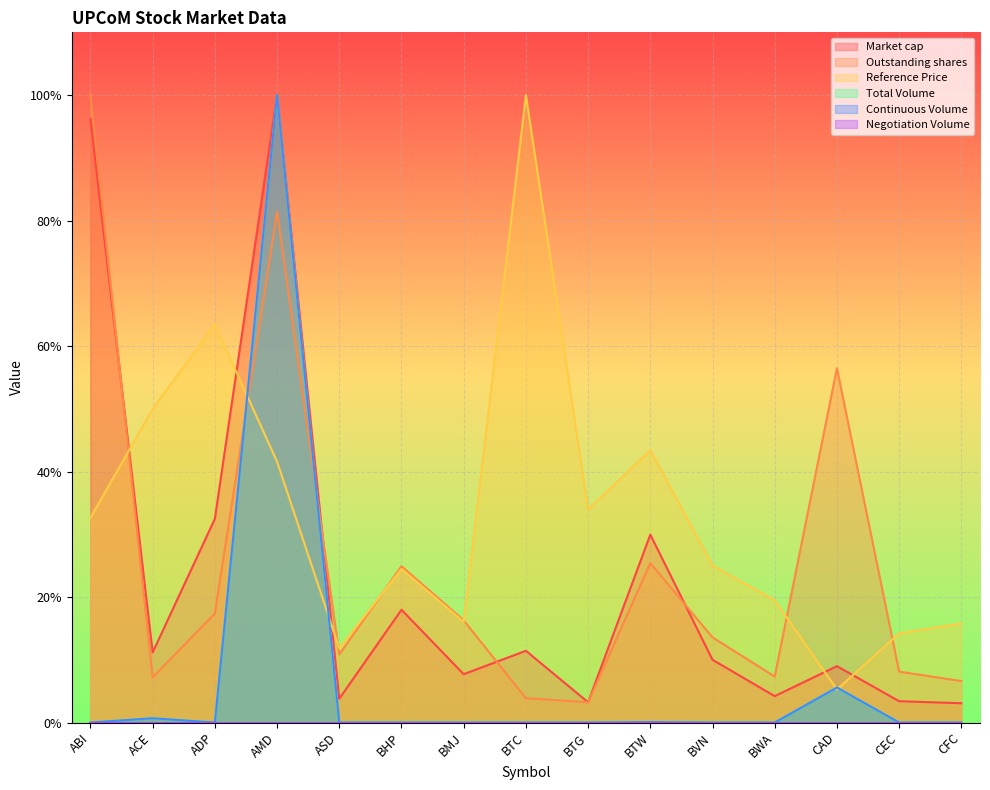

Where is the first local minimum for Market cap?

ACE